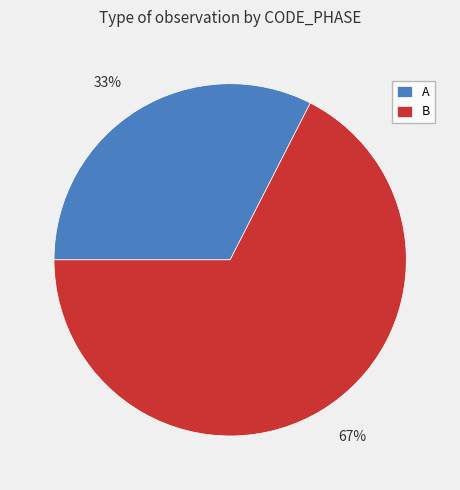

Is it true that A is 33% of the pie?

True